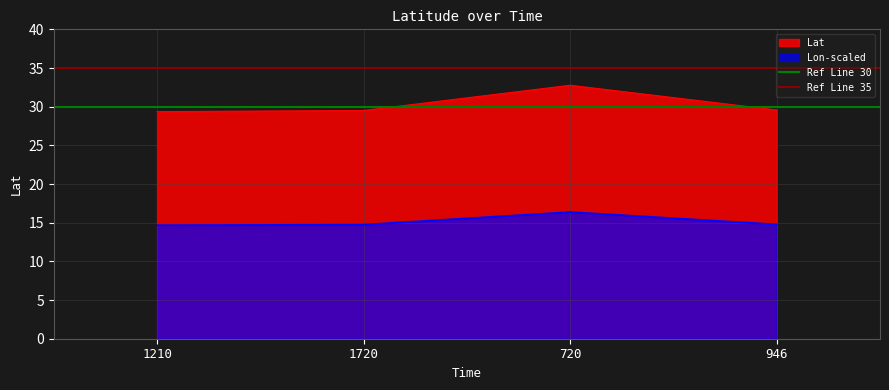

True or false: Lat has a value of 11.6 at 1720.

False